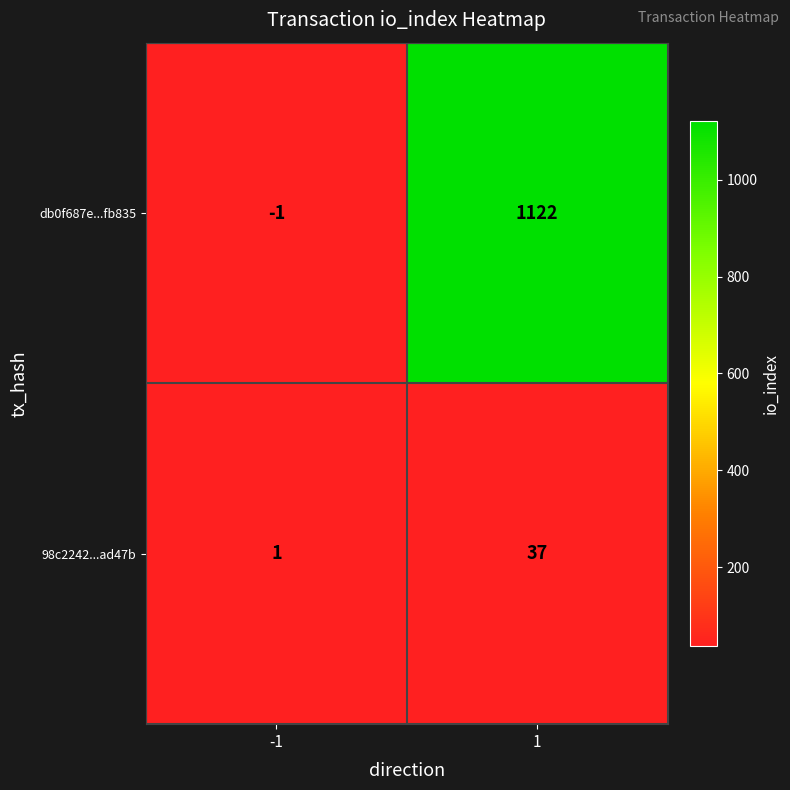

Rank the series by their average value, from highest to lowest.

db0f687e...fb835, 98c2242...ad47b